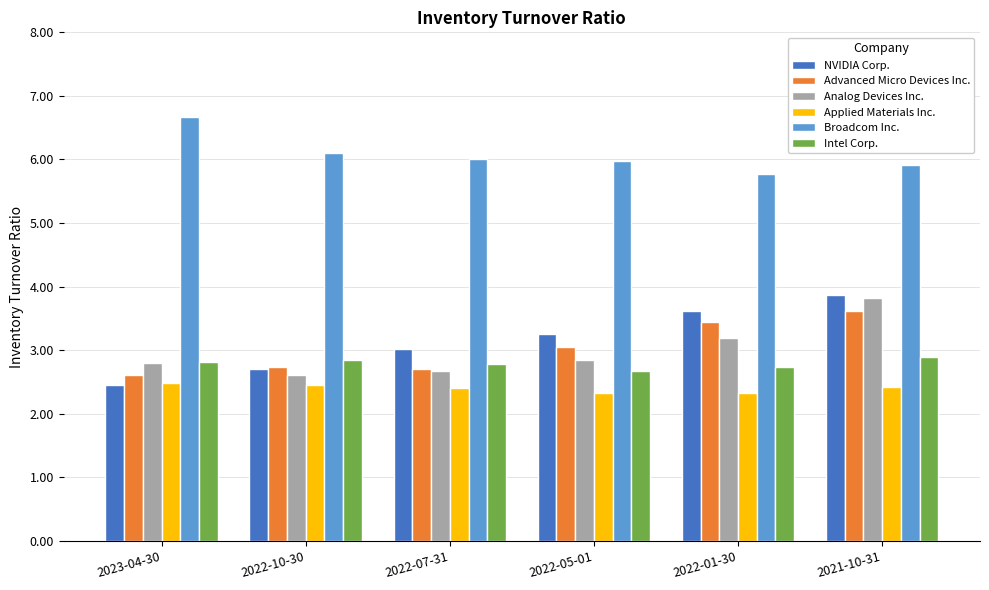

What position from the right is 2022-10-30?

5